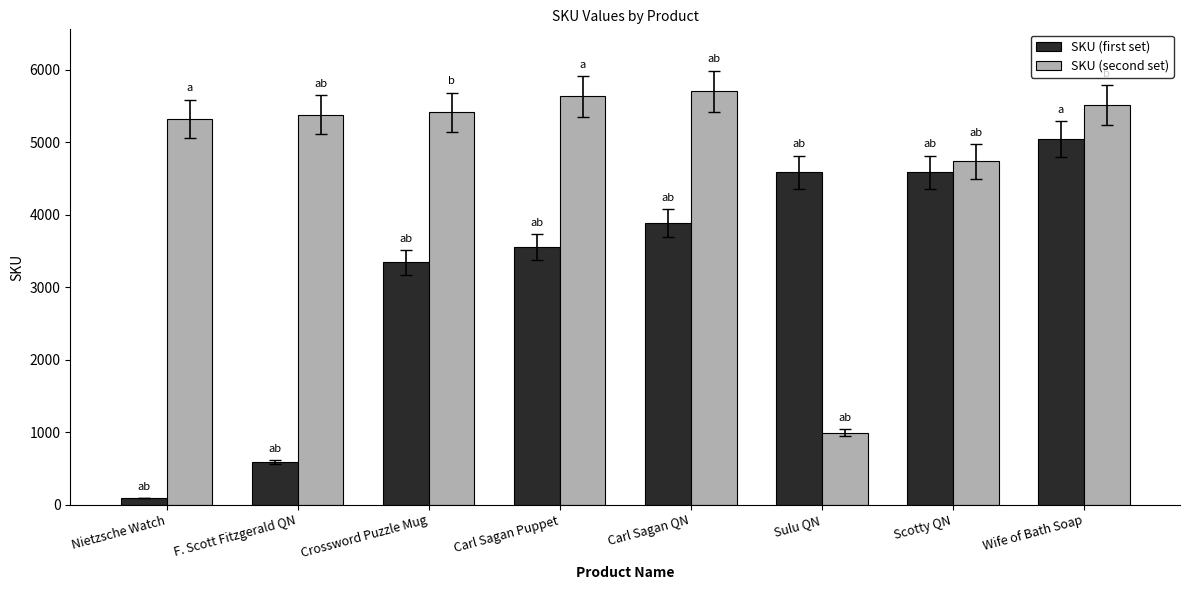

What is the highest value of the SKU (second set) series?

5700